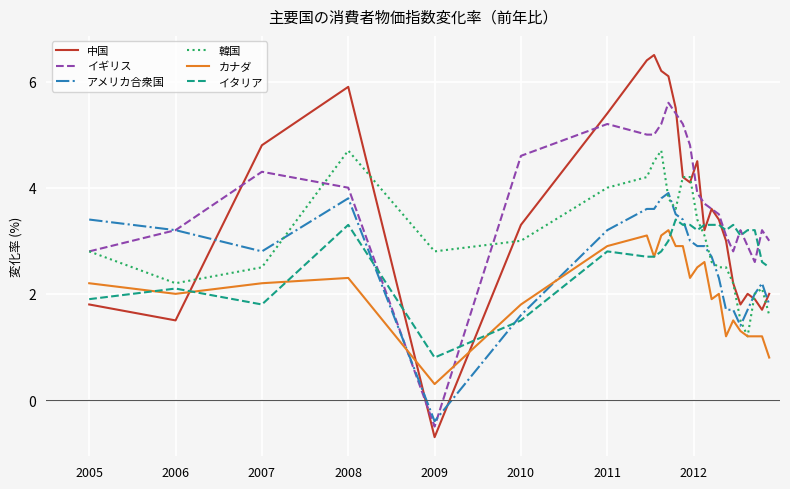

After their last crossing, which series has the higher values: カナダ or イギリス?

イギリス